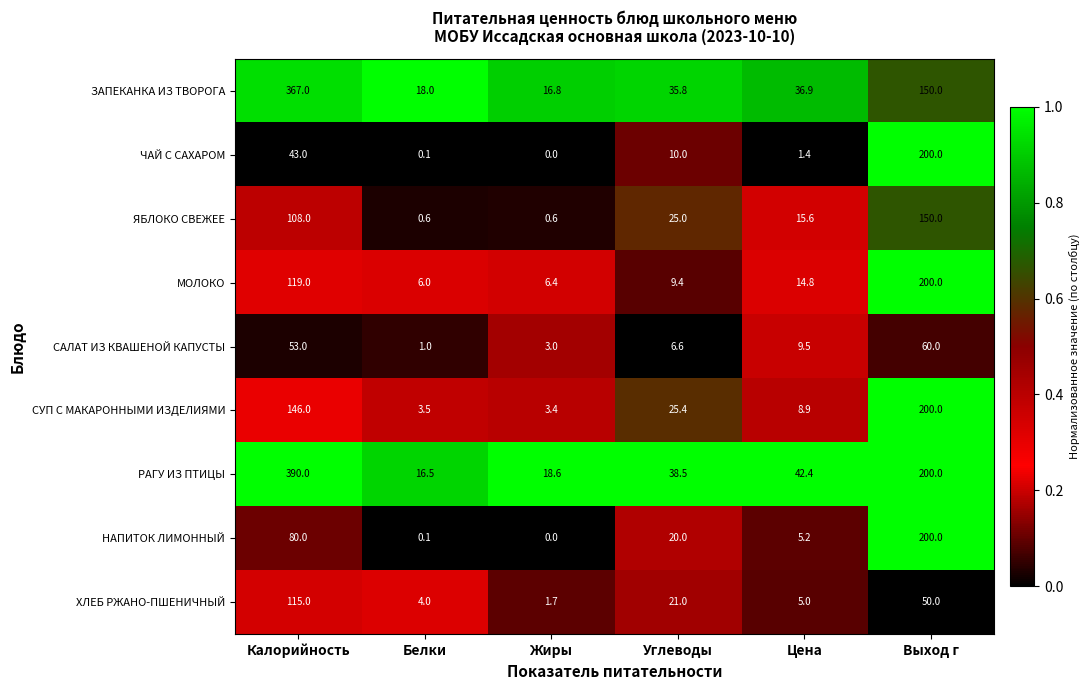

Rank the series at Калорийность from highest to lowest value.

РАГУ ИЗ ПТИЦЫ, ЗАПЕКАНКА ИЗ ТВОРОГА, СУП С МАКАРОННЫМИ ИЗДЕЛИЯМИ, МОЛОКО, ХЛЕБ РЖАНО-ПШЕНИЧНЫЙ, ЯБЛОКО СВЕЖЕЕ, НАПИТОК ЛИМОННЫЙ, САЛАТ ИЗ КВАШЕНОЙ КАПУСТЫ, ЧАЙ С САХАРОМ